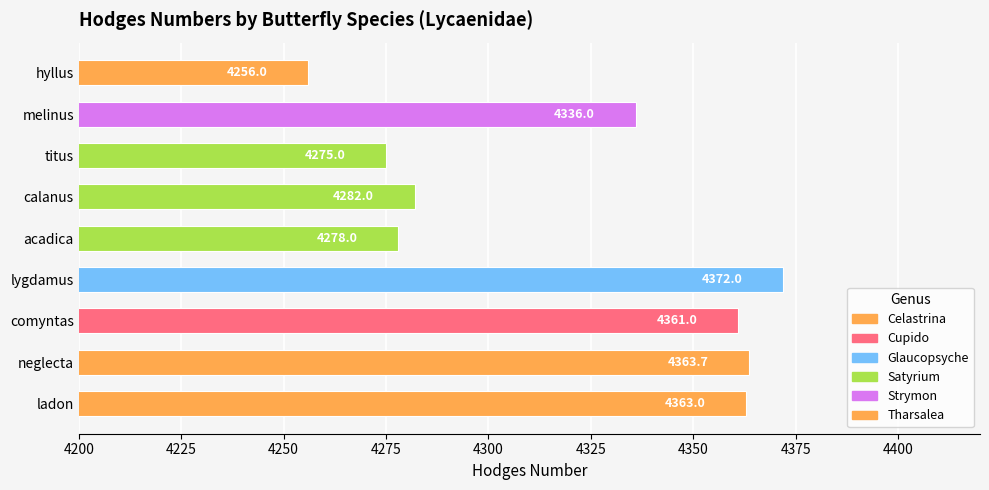

The chart shows a value of 2984.2 at calanus. True or false?

False